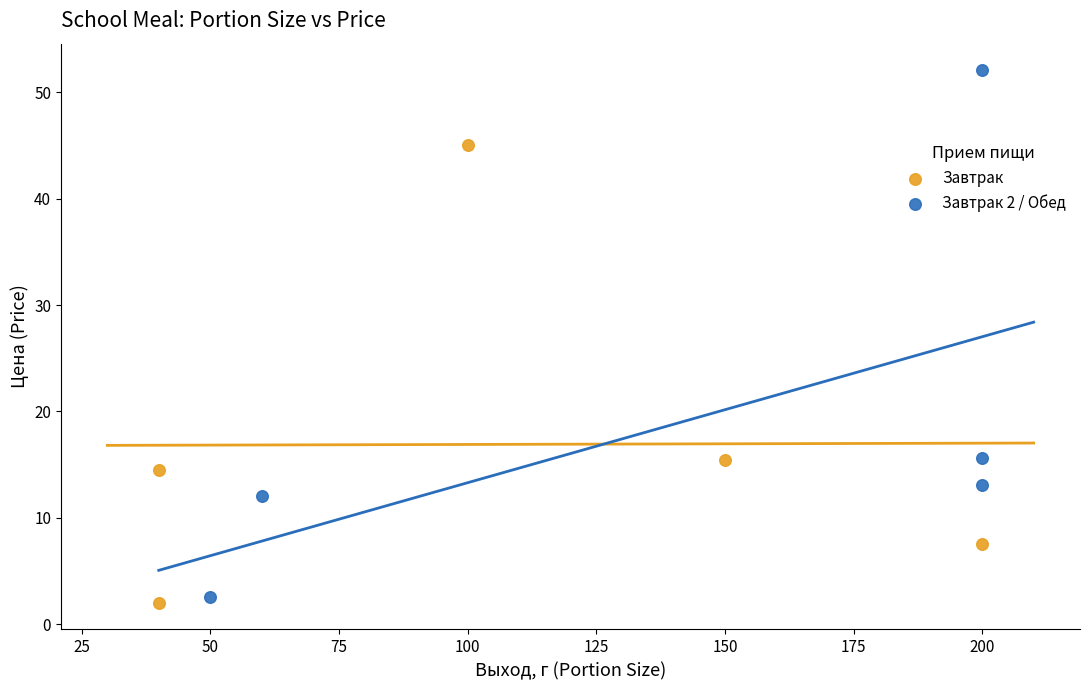

What are all the series names shown in the legend?

Завтрак, Завтрак 2 / Обед